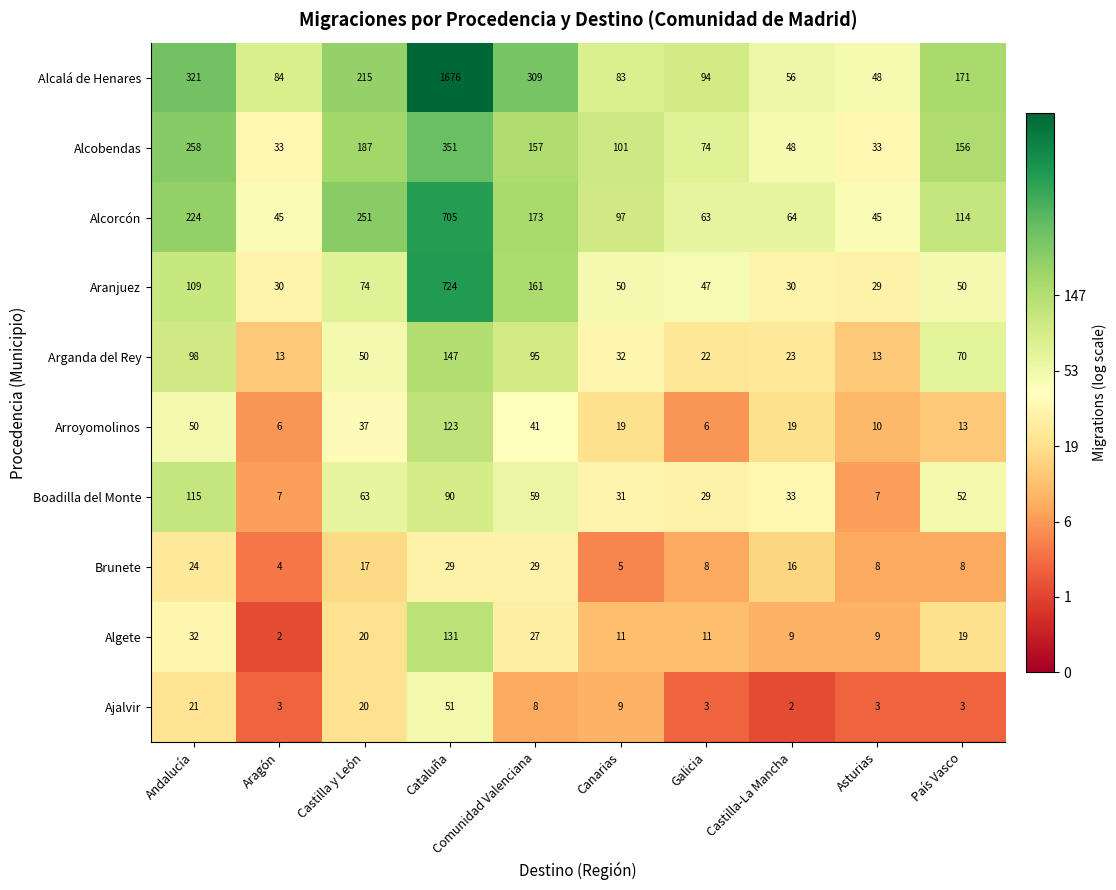

Rank the series by their maximum value, from highest to lowest.

Alcalá de Henares, Aranjuez, Alcorcón, Alcobendas, Arganda del Rey, Algete, Arroyomolinos, Boadilla del Monte, Ajalvir, Brunete